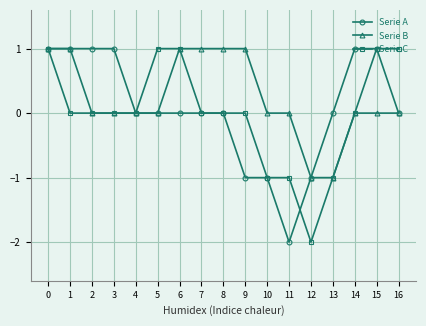

The value of Serie C at 12 is 0. True or false?

False